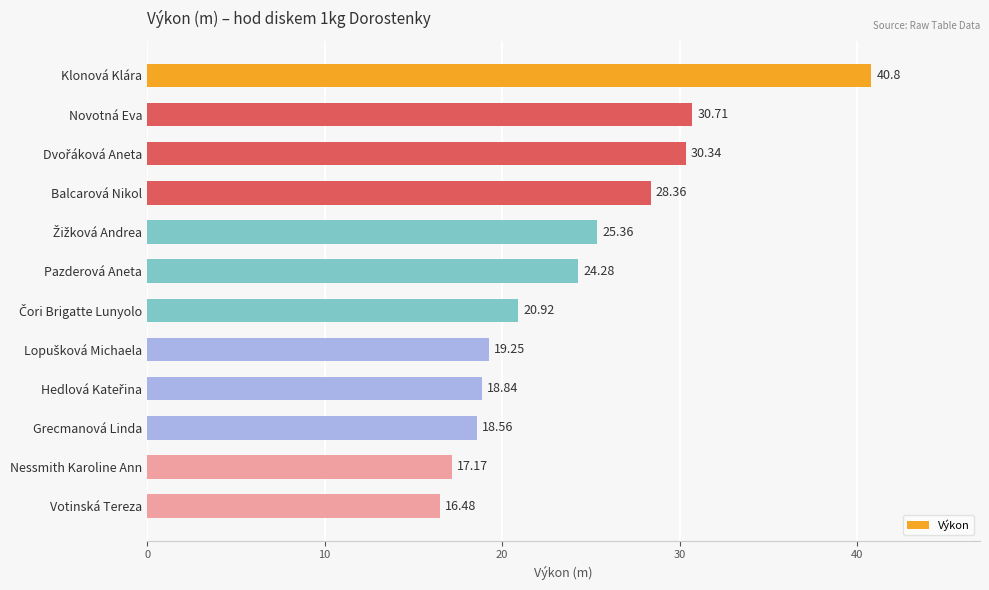

What is the average value?

24.3